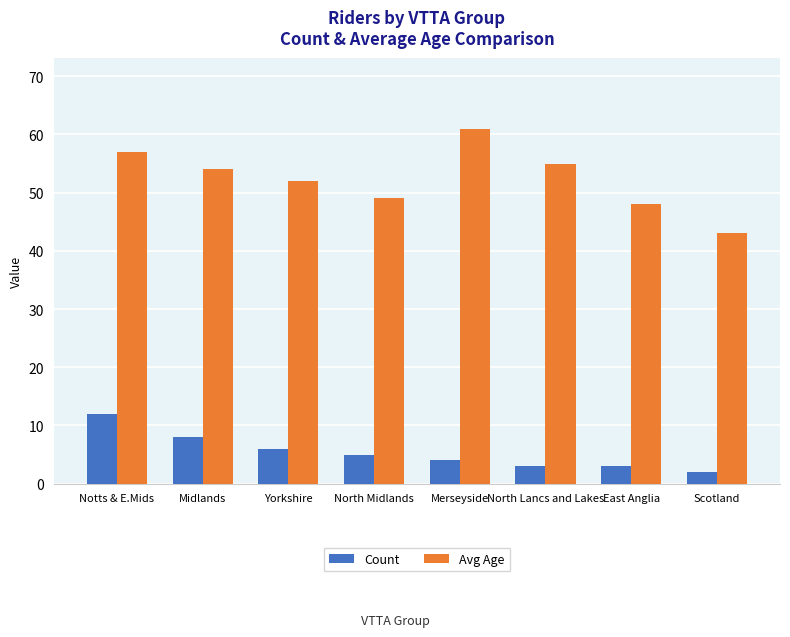

Where does the Avg Age series first go above 54?

Notts & E.Mids